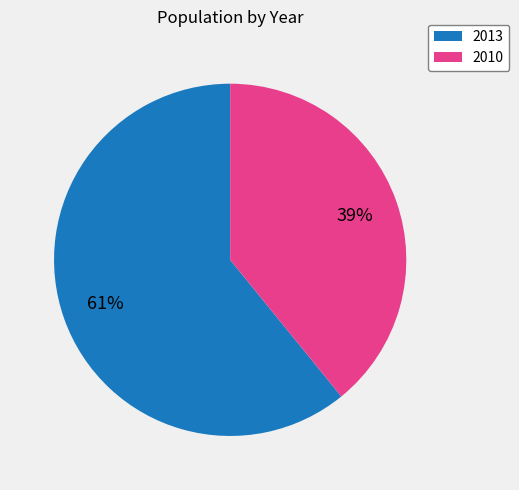

To the nearest percent, what is the difference between the 2013 and 2010 slice percentages?

22%